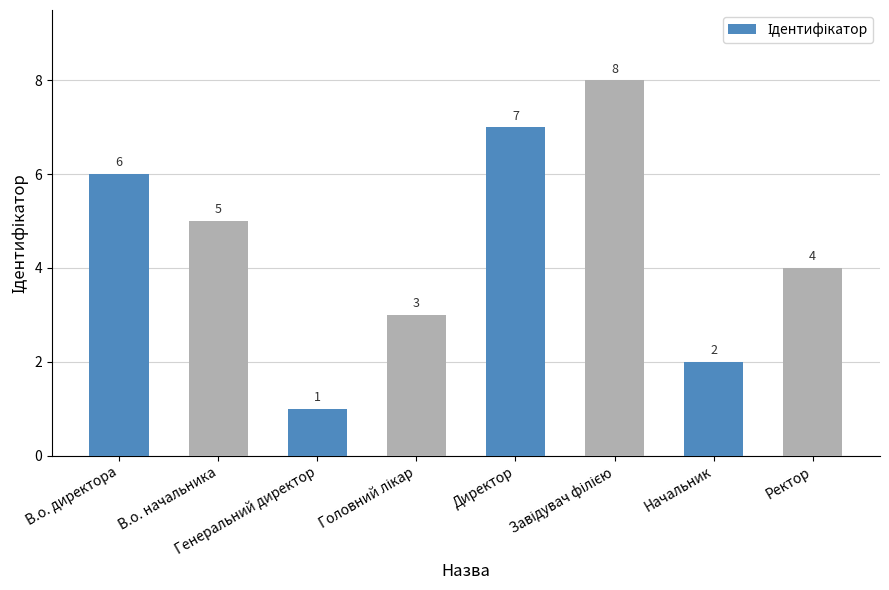

What is the label of the 7th bar from the right?

В.о. начальника